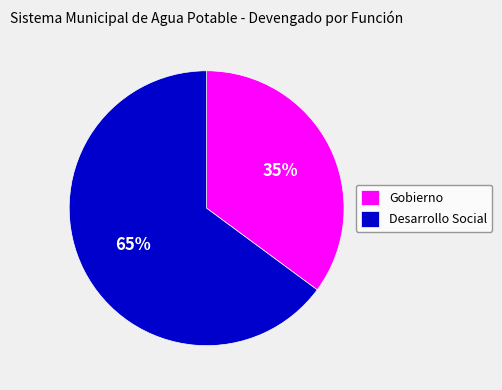

True or false: Gobierno accounts for 41% of the total.

False